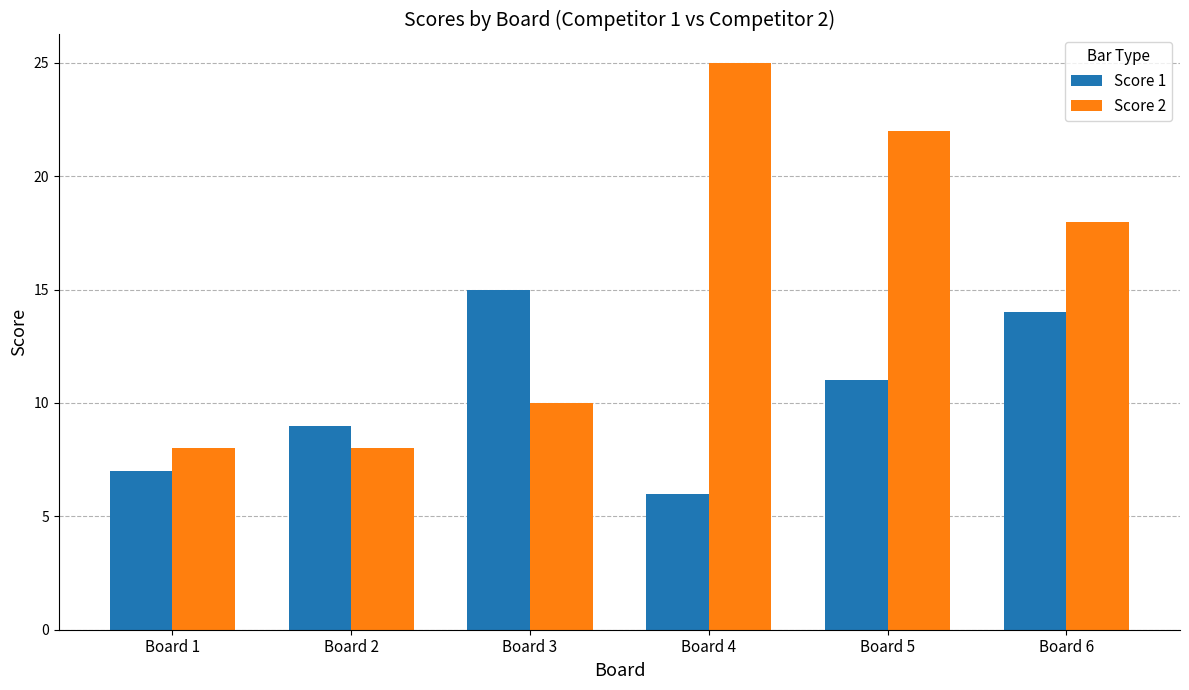

Does the chart contain any negative values?

No